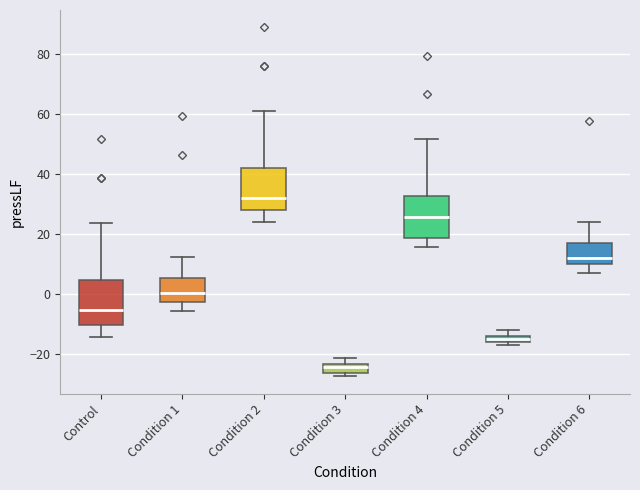

Which box has the highest median line?

Condition 2